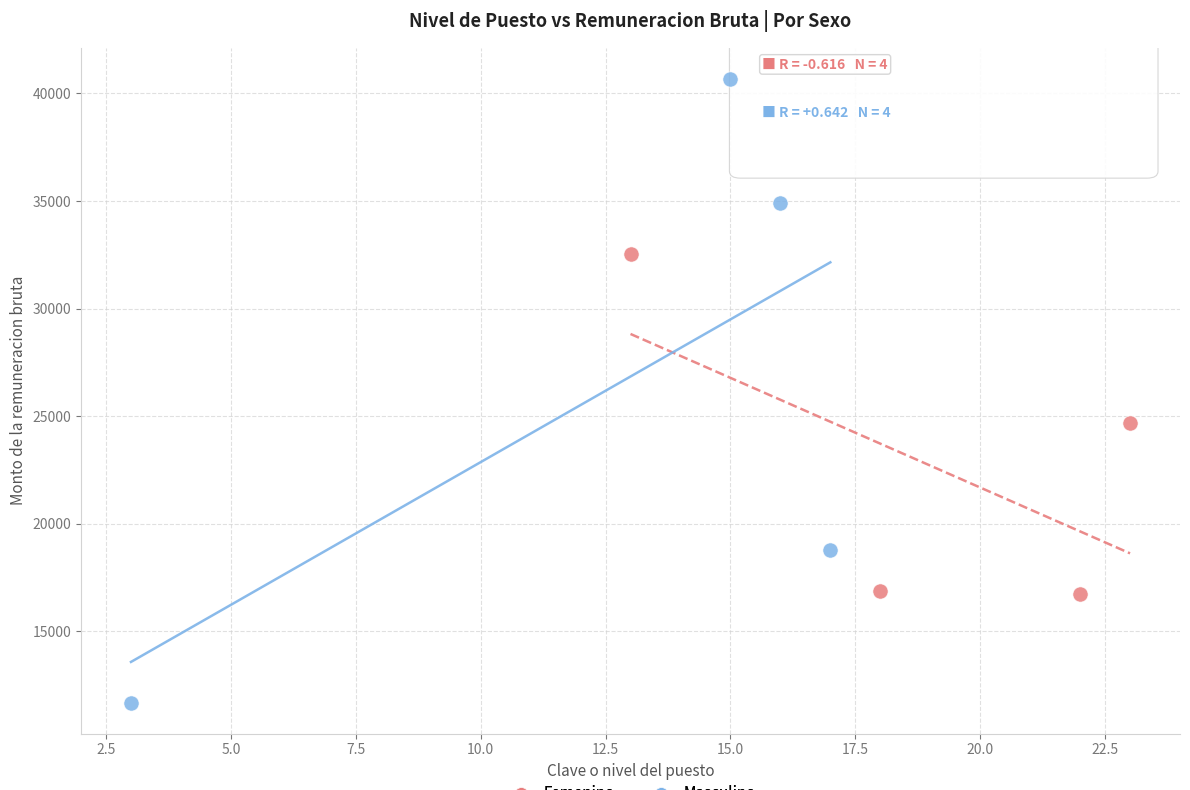

Which series contains the lowest Y value?

Masculino